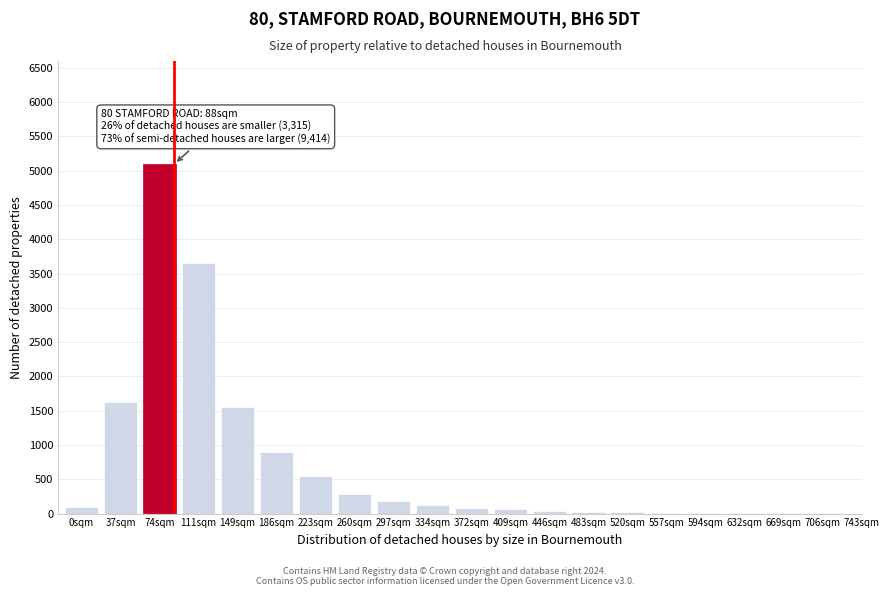

Between 223sqm and 186sqm, which is larger?

186sqm